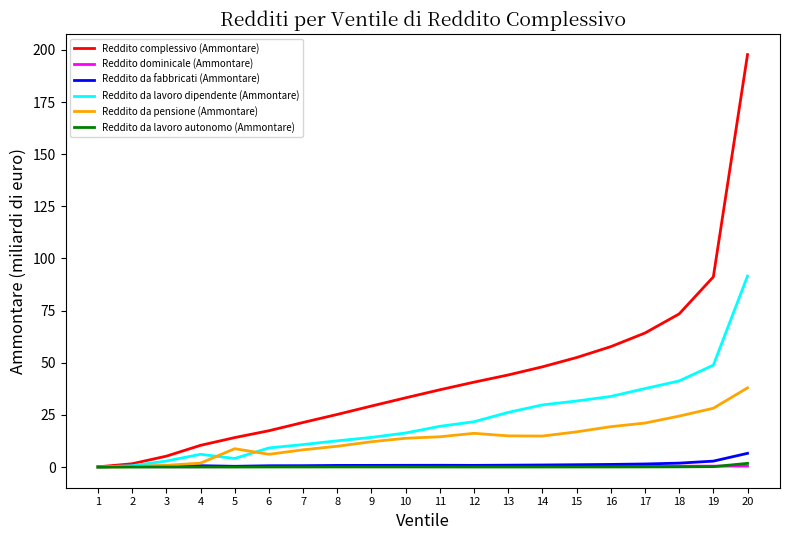

At how many categories does at least one series exceed 171?

1